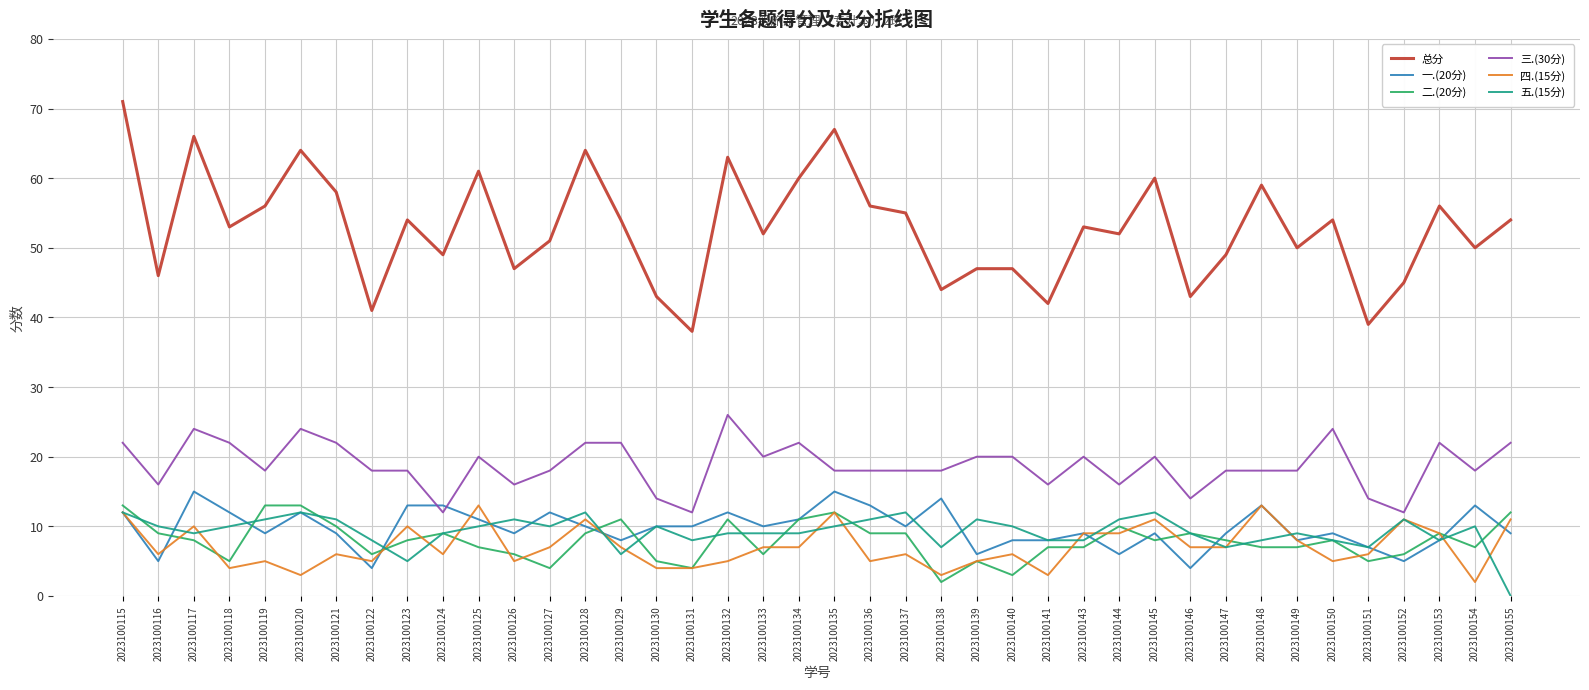

Reading right to left, list all the values displayed in this chart.

总分: 54	50	56	45	39	54	50	59	49	43	60	52	53	42	47	47	44	55	56	67	60	52	63	38	43	54	64	51	47	61	49	54	41	58	64	56	53	66	46	71
一.(20分): 9	13	8	5	7	9	8	13	9	4	9	6	9	8	8	6	14	10	13	15	11	10	12	10	10	8	10	12	9	11	13	13	4	9	12	9	12	15	5	12
二.(20分): 12	7	9	6	5	8	7	7	8	9	8	10	7	7	3	5	2	9	9	12	11	6	11	4	5	11	9	4	6	7	9	8	6	10	13	13	5	8	9	13
三.(30分): 22	18	22	12	14	24	18	18	18	14	20	16	20	16	20	20	18	18	18	18	22	20	26	12	14	22	22	18	16	20	12	18	18	22	24	18	22	24	16	22
四.(15分): 11	2	9	11	6	5	8	13	7	7	11	9	9	3	6	5	3	6	5	12	7	7	5	4	4	7	11	7	5	13	6	10	5	6	3	5	4	10	6	12
五.(15分): 0	10	8	11	7	8	9	8	7	9	12	11	8	8	10	11	7	12	11	10	9	9	9	8	10	6	12	10	11	10	9	5	8	11	12	11	10	9	10	12